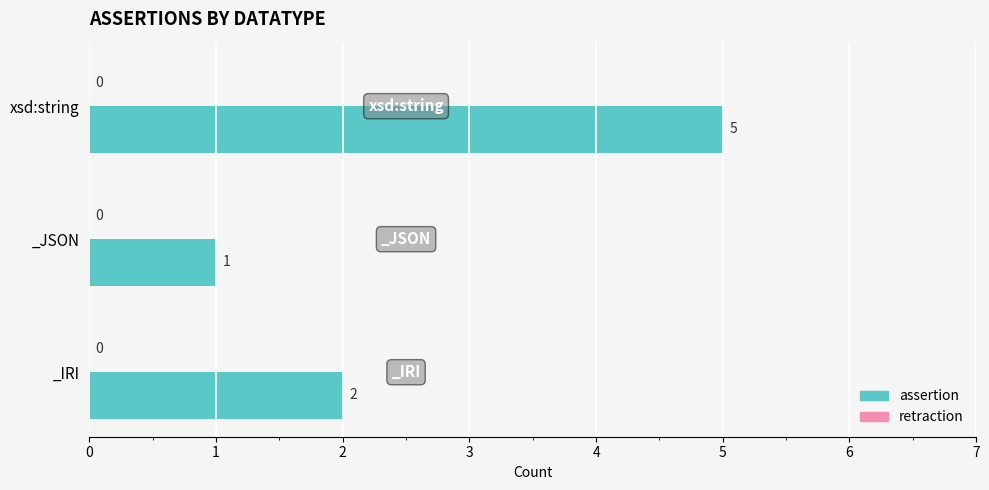

The chart shows a value of 1 at xsd:string. True or false?

False